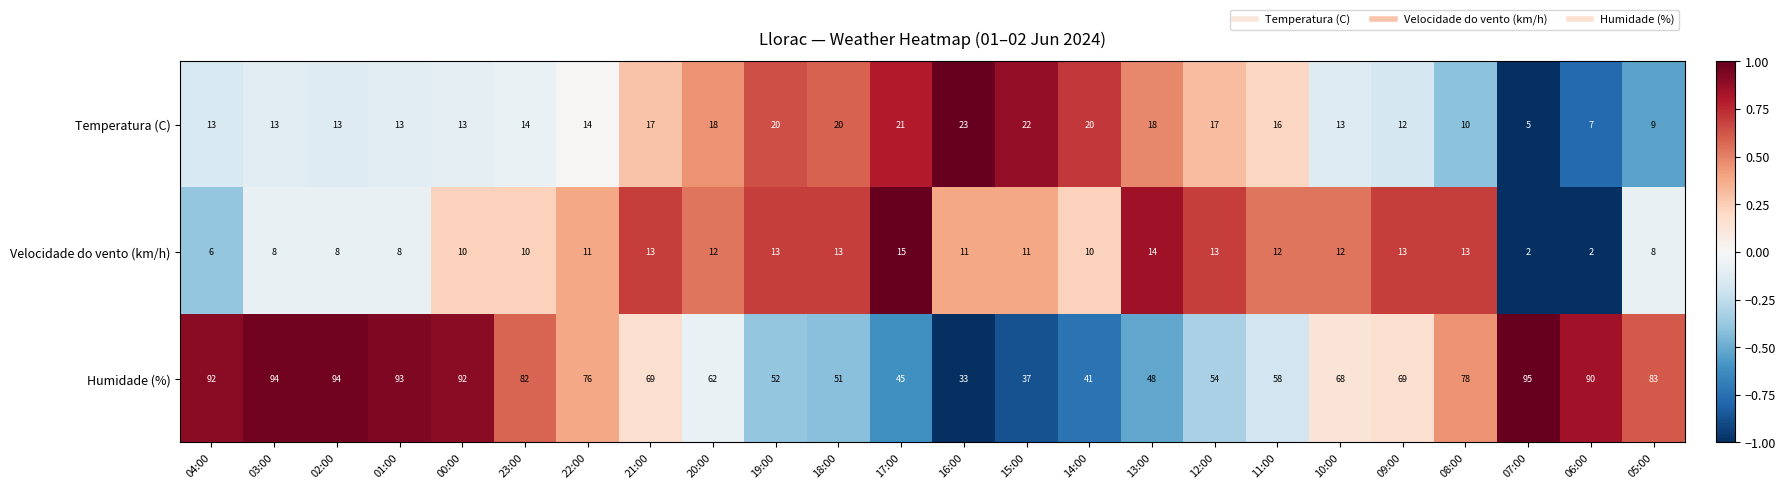

What is the approximate value of Humidade (%) at 10:00?

68